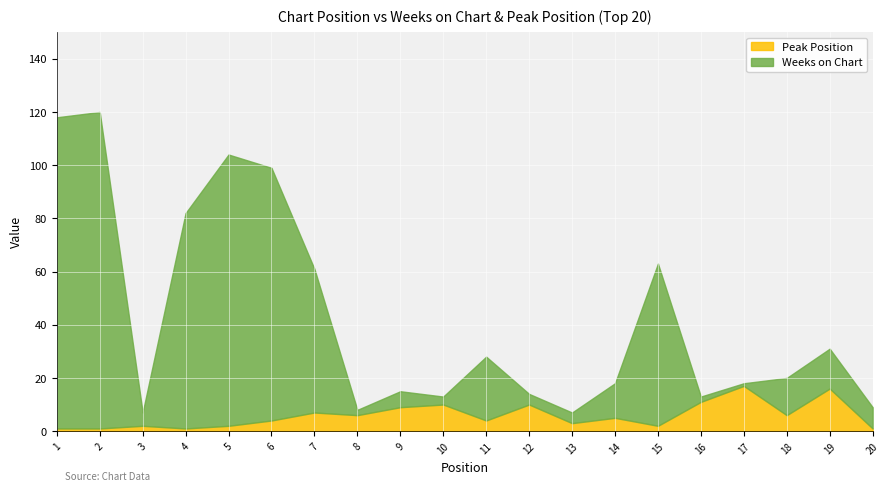

The value of Peak Position at 17 is 4. True or false?

False